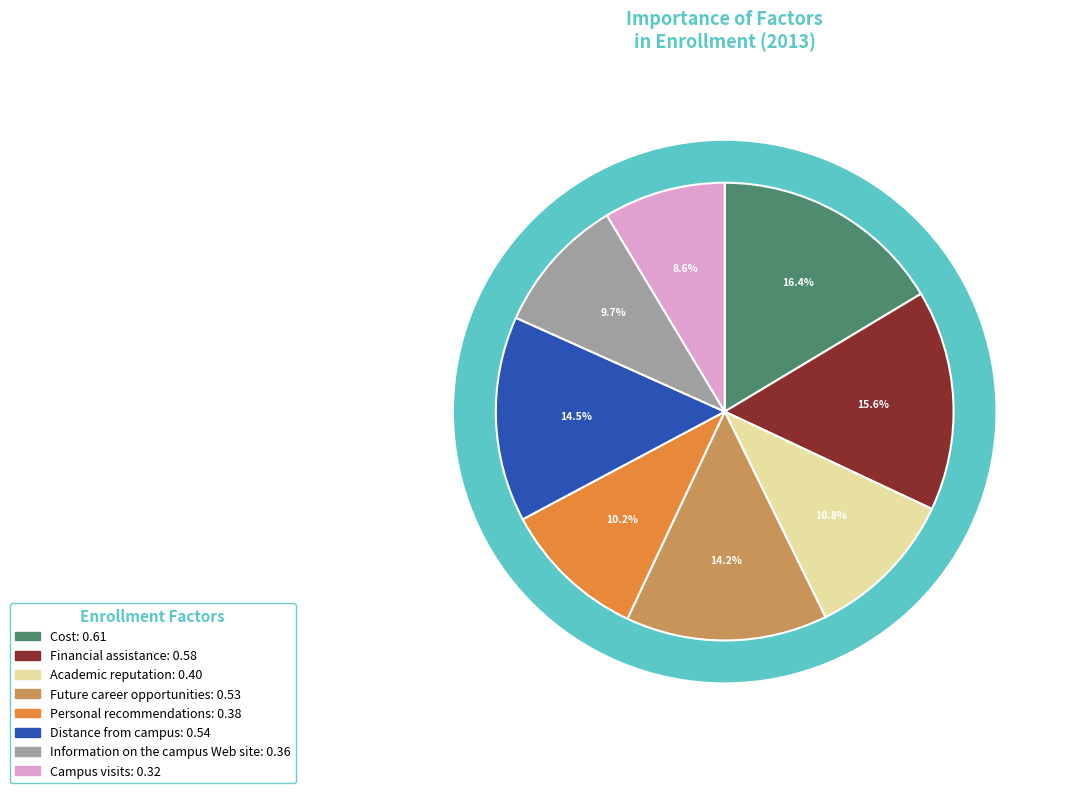

To the nearest percent, what percentage of the pie is Distance from campus?

15%